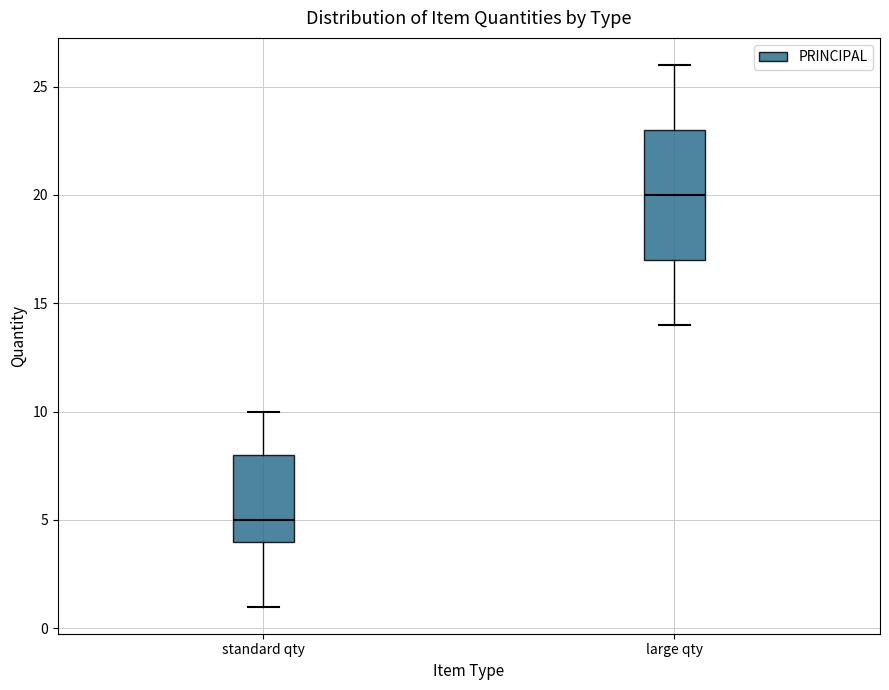

Which box's median line is the lowest?

standard qty